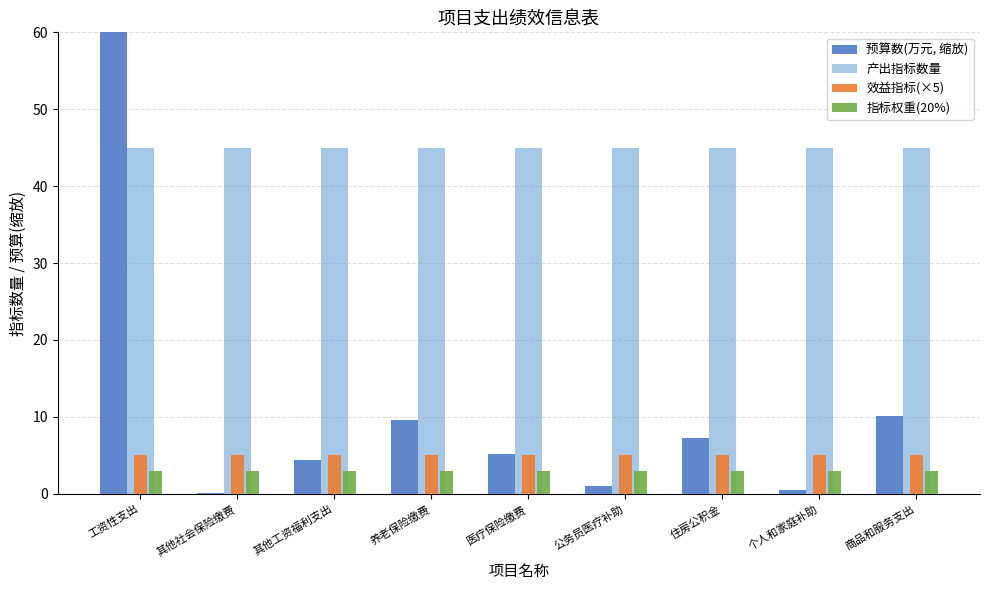

Is the value of 预算数(万元, 缩放) at 个人和家庭补助 greater than the value of 效益指标(×5) at 其他社会保险缴费?

No